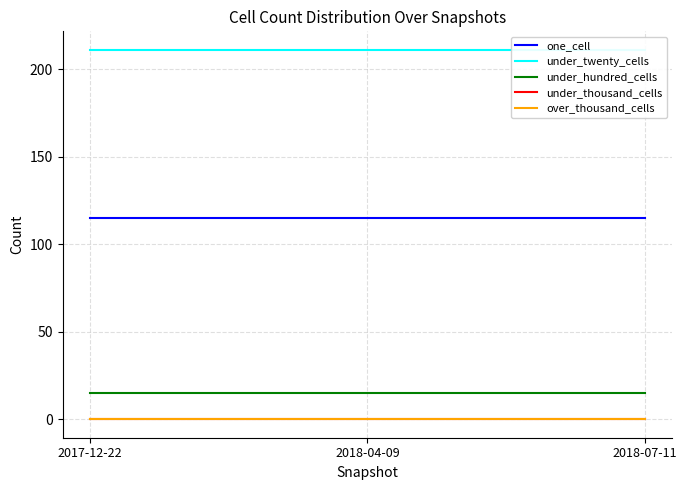

Is it true that over_thousand_cells equals 0 at 2018-04-09?

True